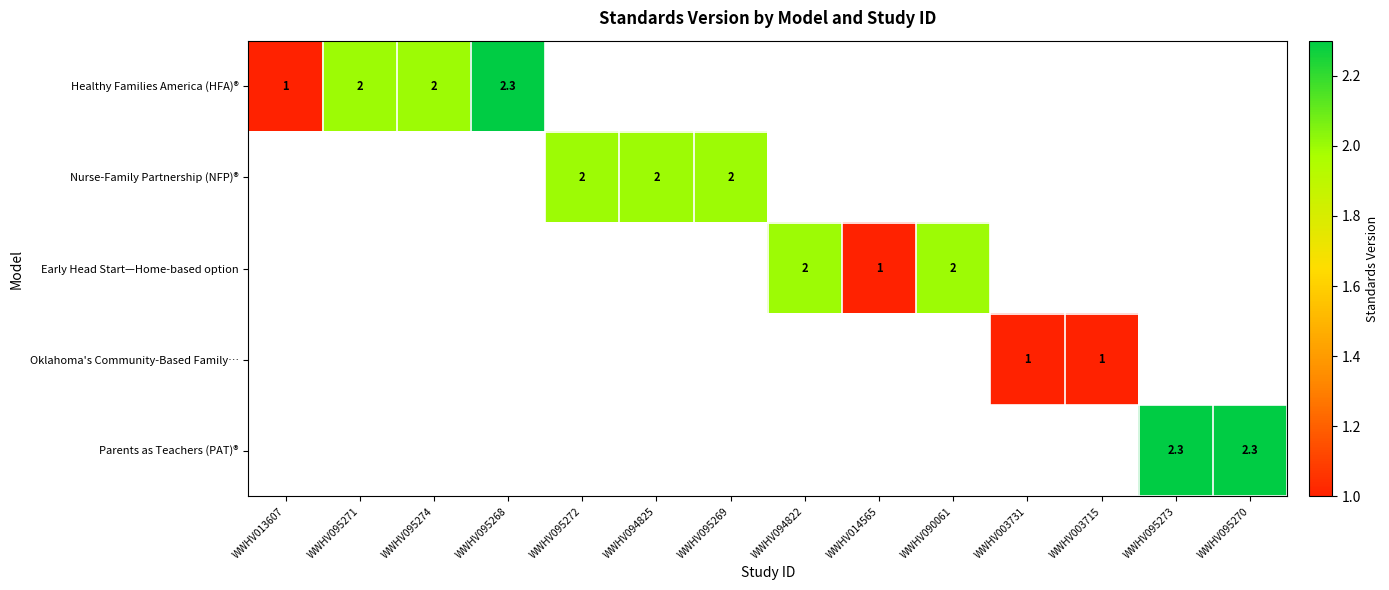

Is it true that Nurse-Family Partnership (NFP)® equals 2.0 at WWHV095272?

True